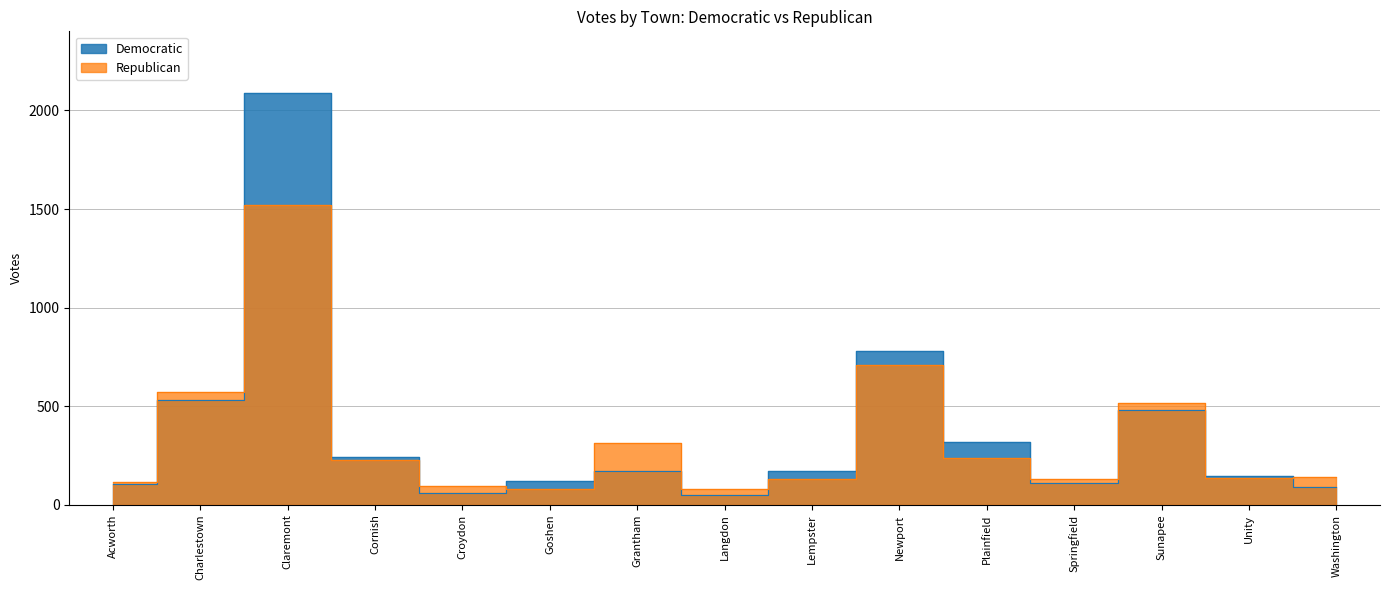

How many lines are shown in the chart?

2